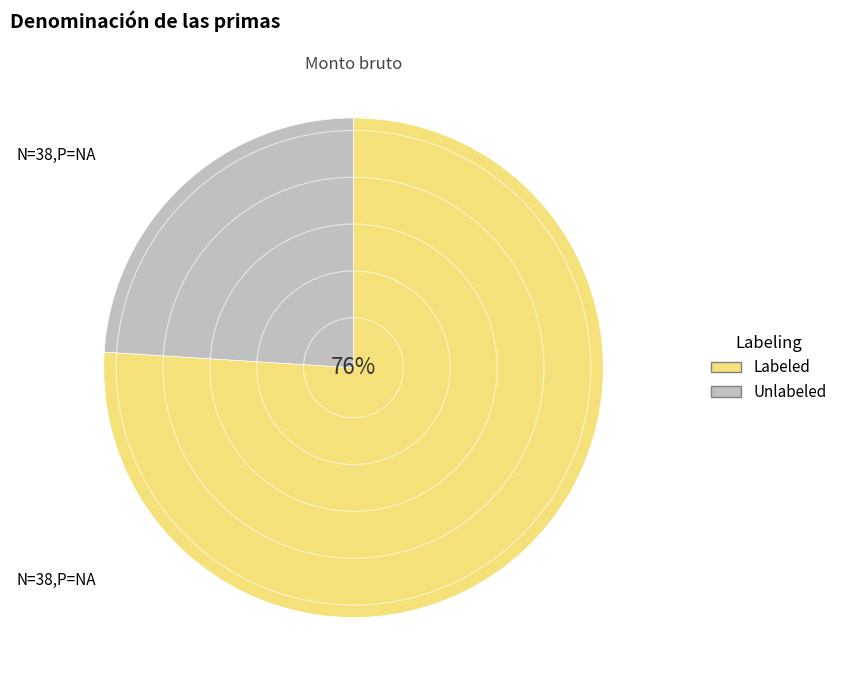

To the nearest percent, what percentage of the pie is Unlabeled?

24%